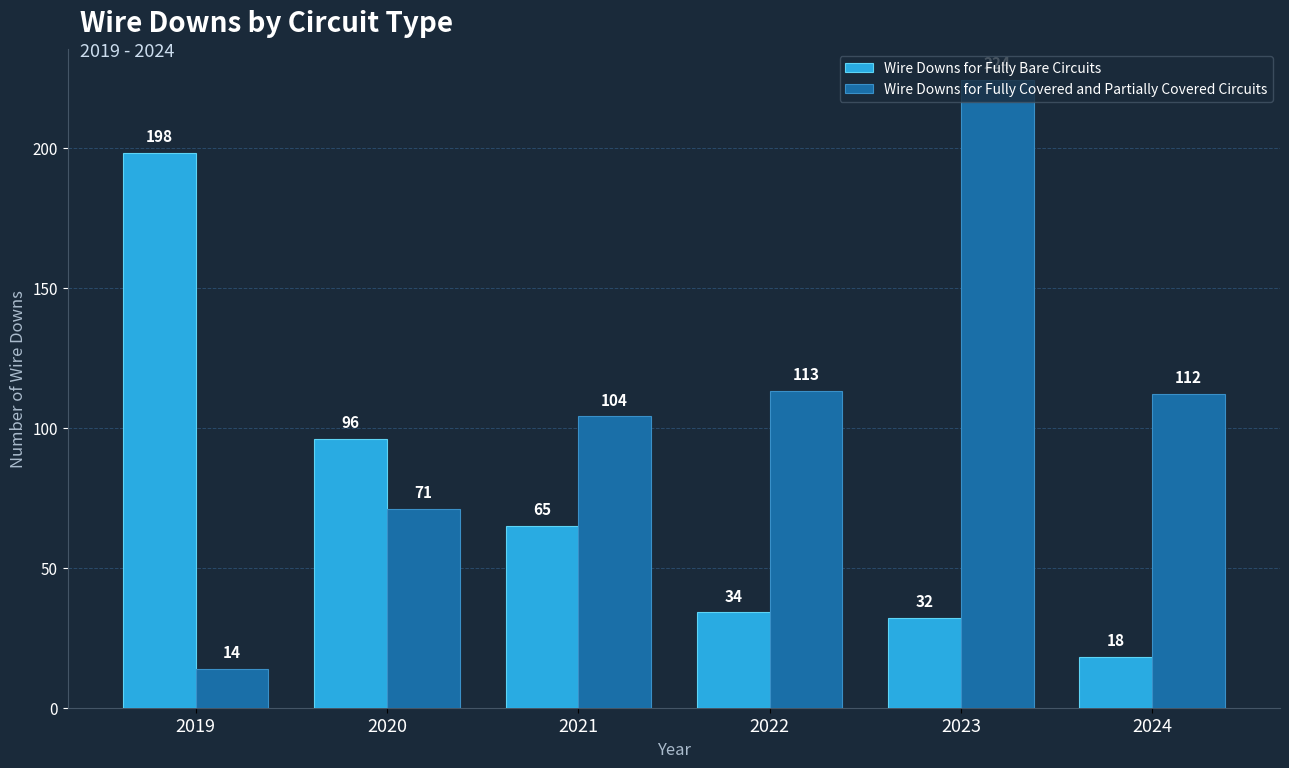

Which series has the largest range (max minus min)?

Wire Downs for Fully Covered and Partially Covered Circuits